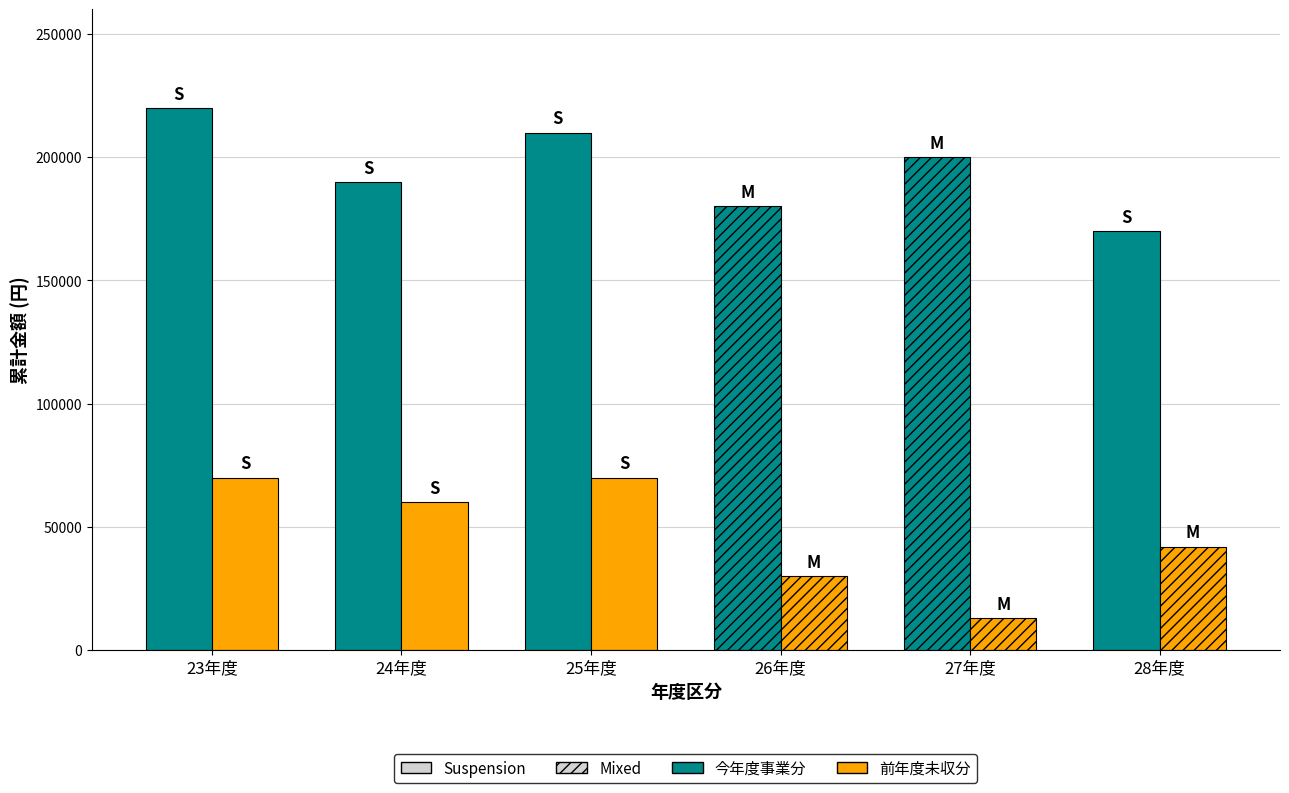

What is the difference between the highest and lowest values at 26年度?

150000